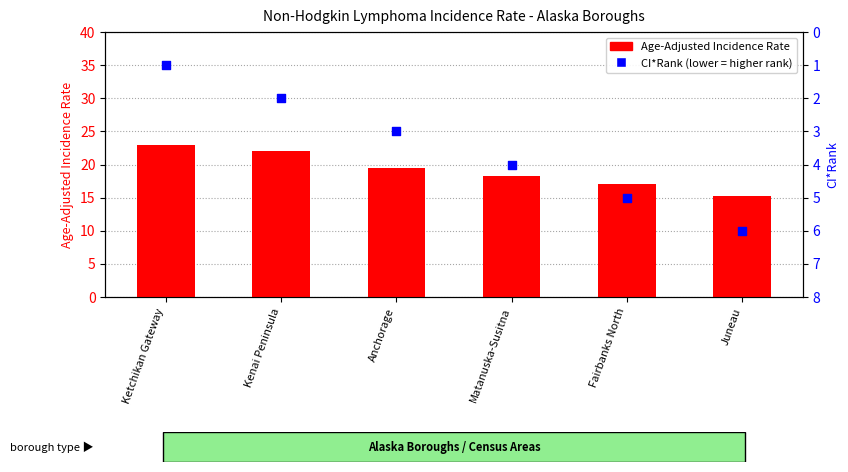

At how many categories does at least one series exceed 4?

6